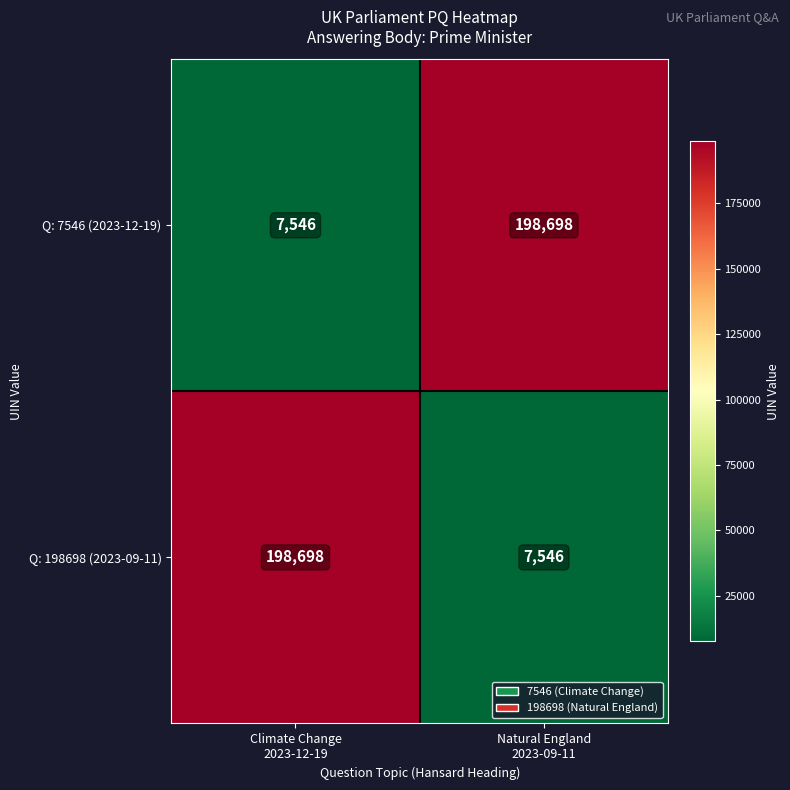

What is the greatest value displayed?

198698